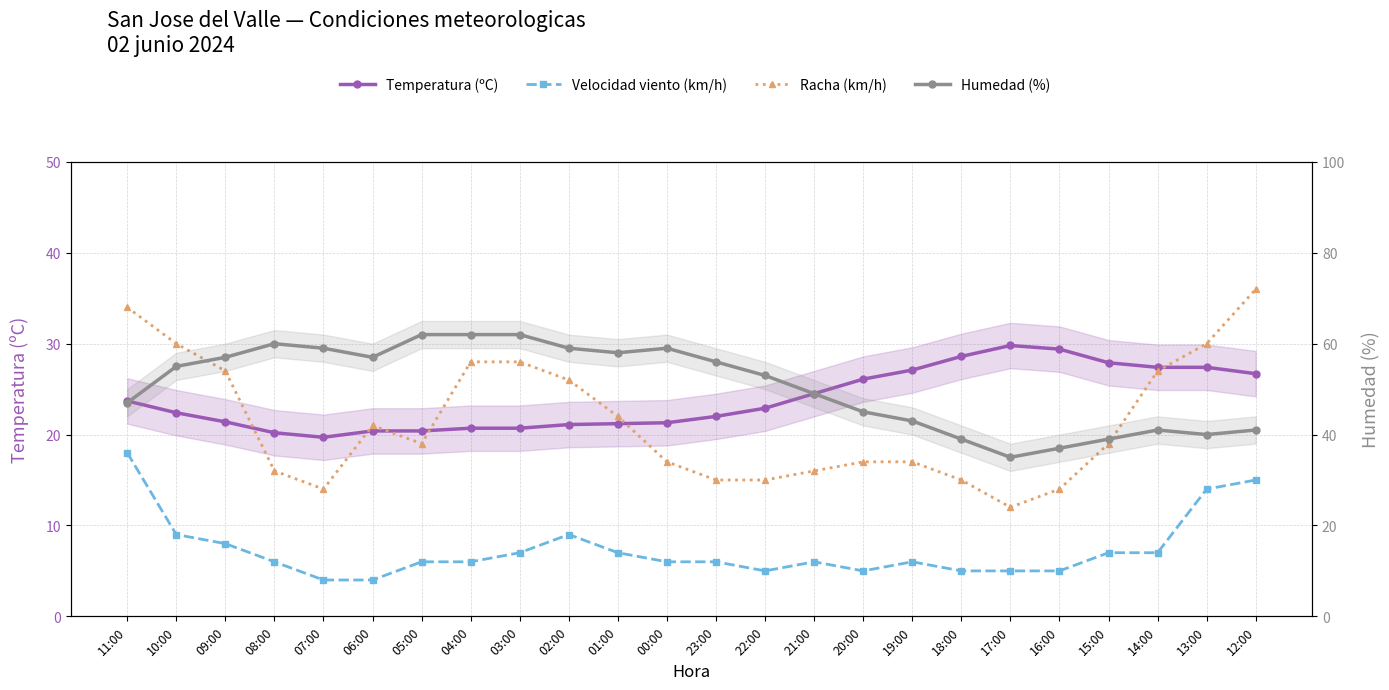

What is the difference between the second highest and second lowest values in the Velocidad viento (km/h) series?

11.0